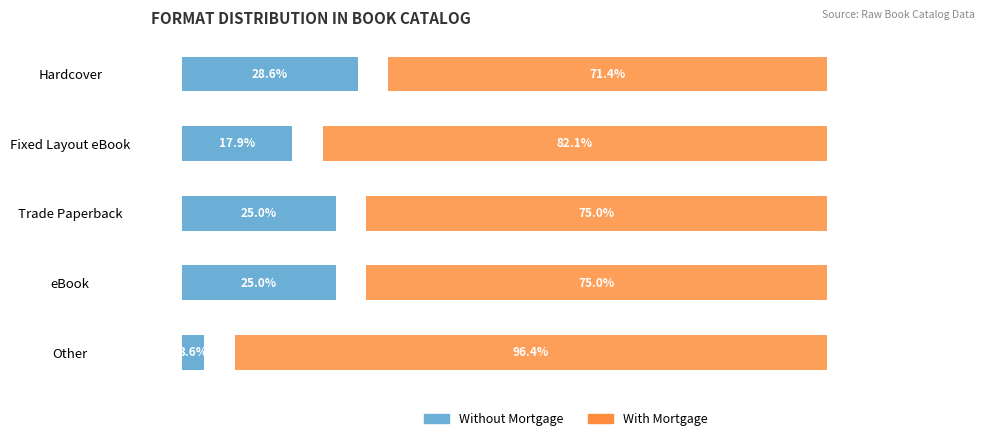

What is the sum of all With Mortgage values?

399.9